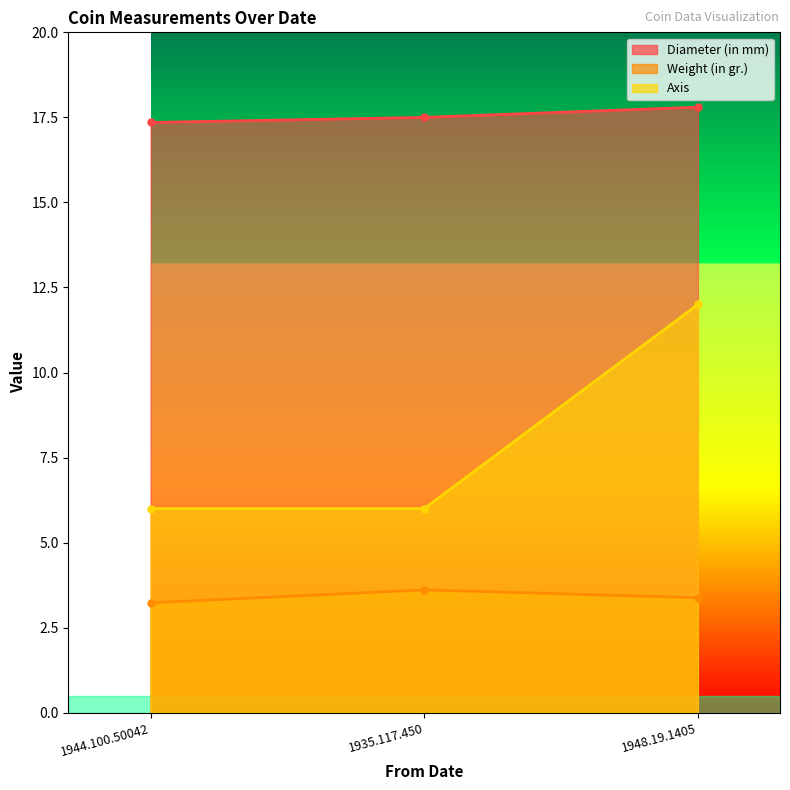

What is the difference between the Axis values at 1935.117.450 and 1948.19.1405?

6.0